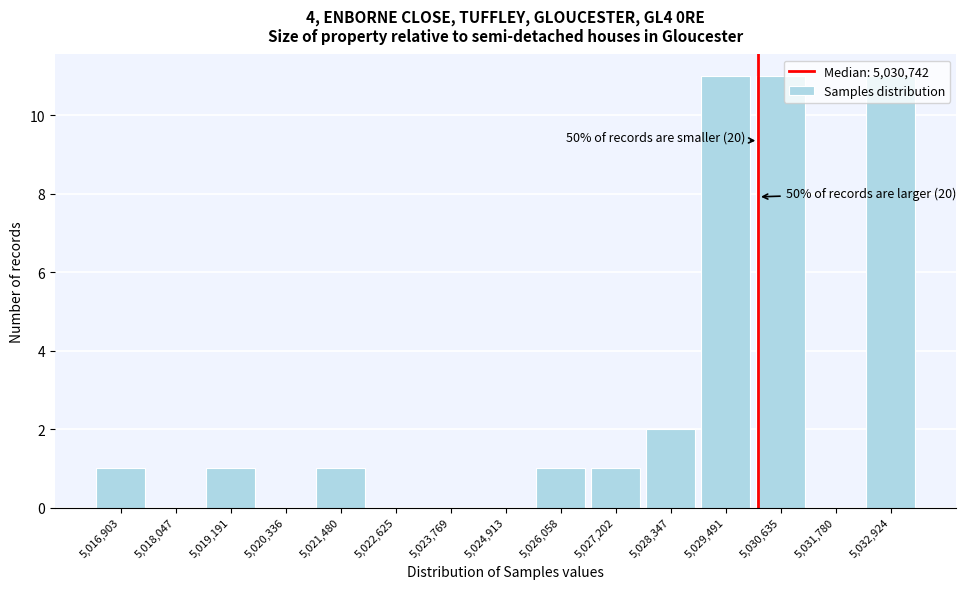

Which has a higher value, 5,022,625 or 5,021,480?

5,021,480